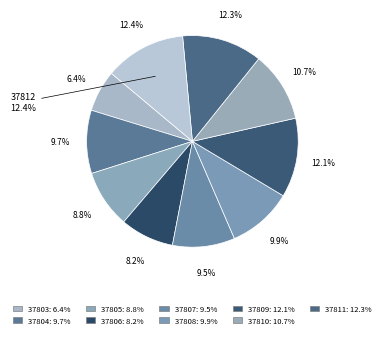

To the nearest percent, what is the difference between the largest and smallest slice percentages?

6%